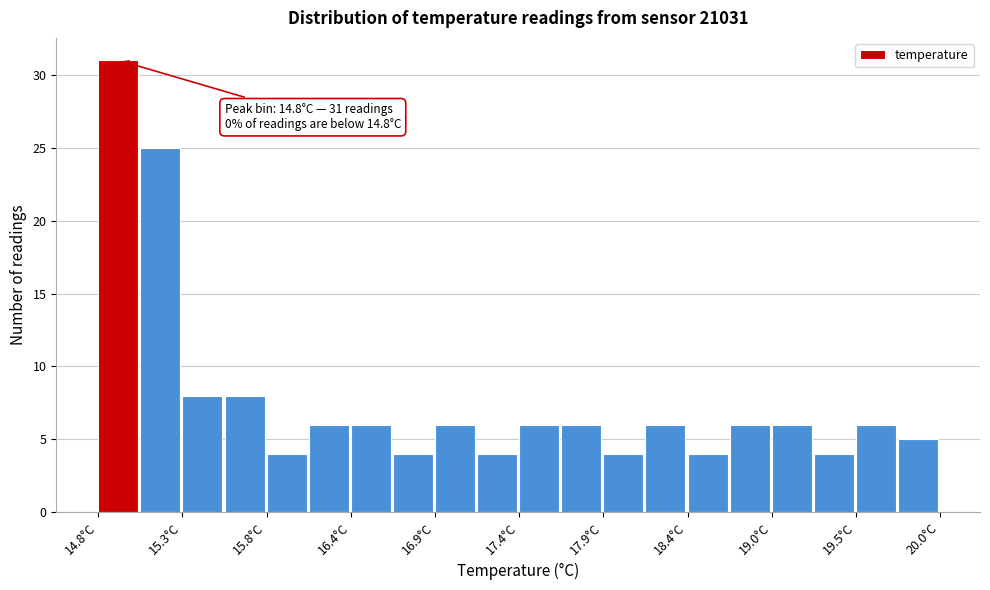

Read against the x-axis, roughly where is the centre of the tallest bar?

14.9